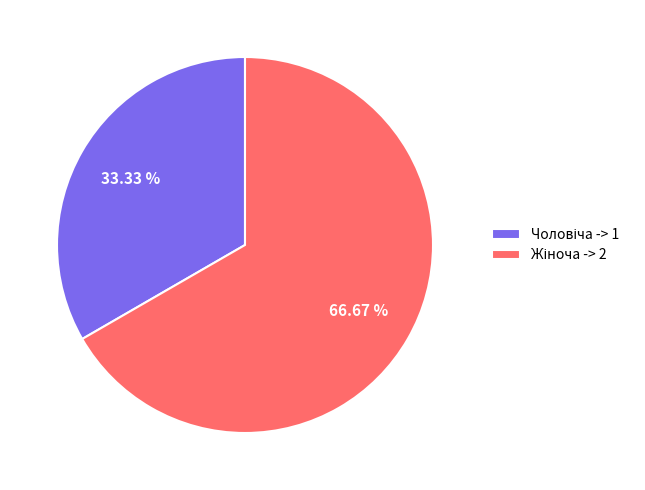

Does any single category account for the majority?

Yes